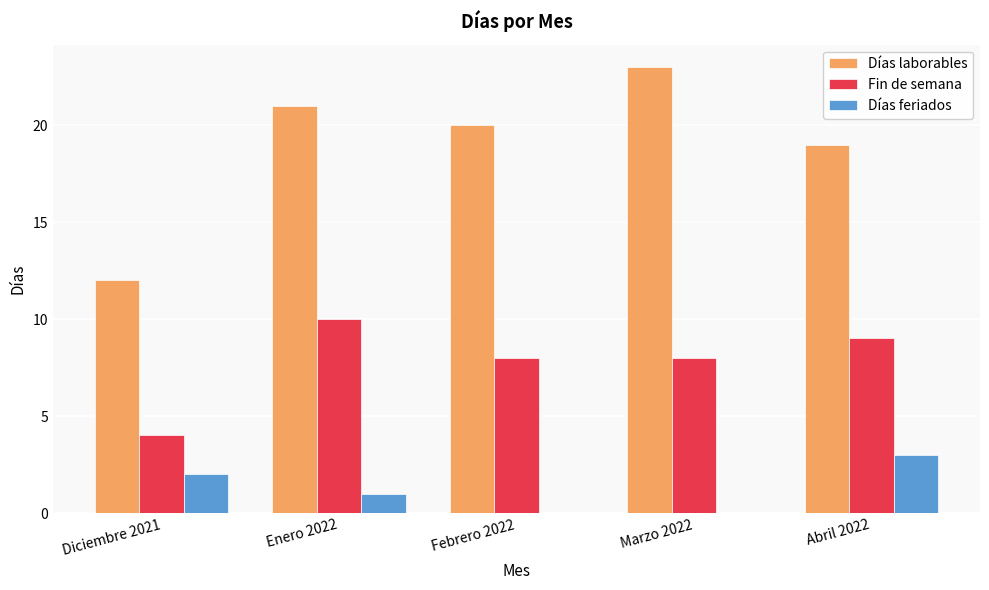

Between Diciembre 2021 and Abril 2022, which series saw the biggest shift?

Días laborables